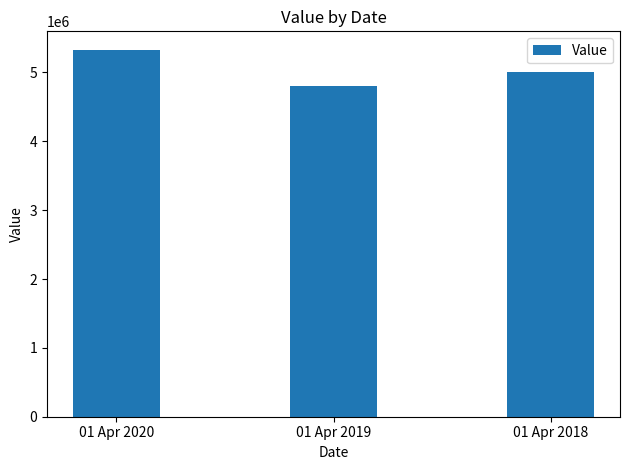

How many distinct data groups are displayed?

1